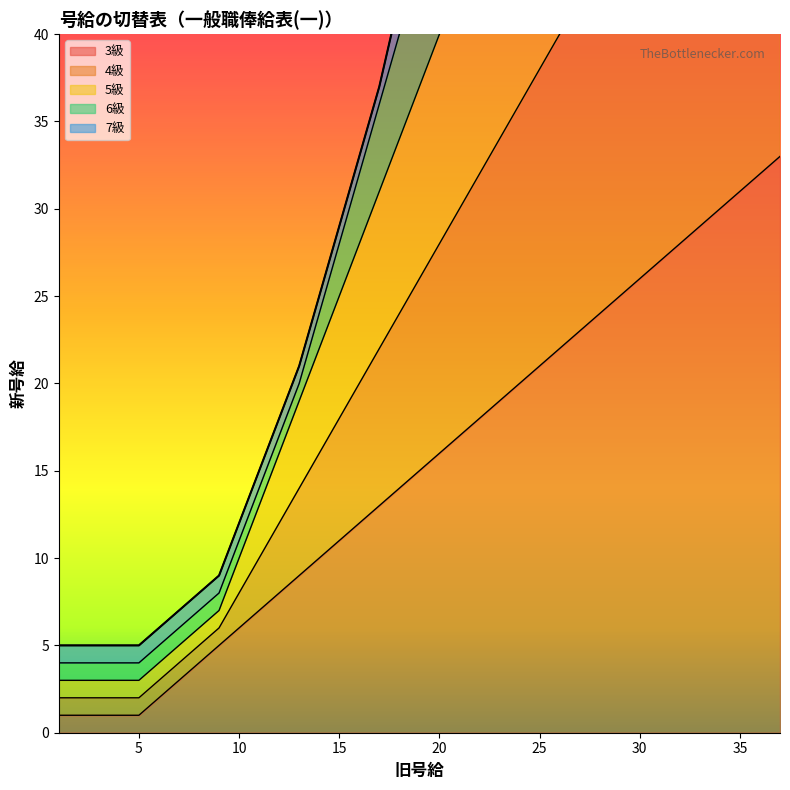

The value of 3級 at 23 is 13. True or false?

False